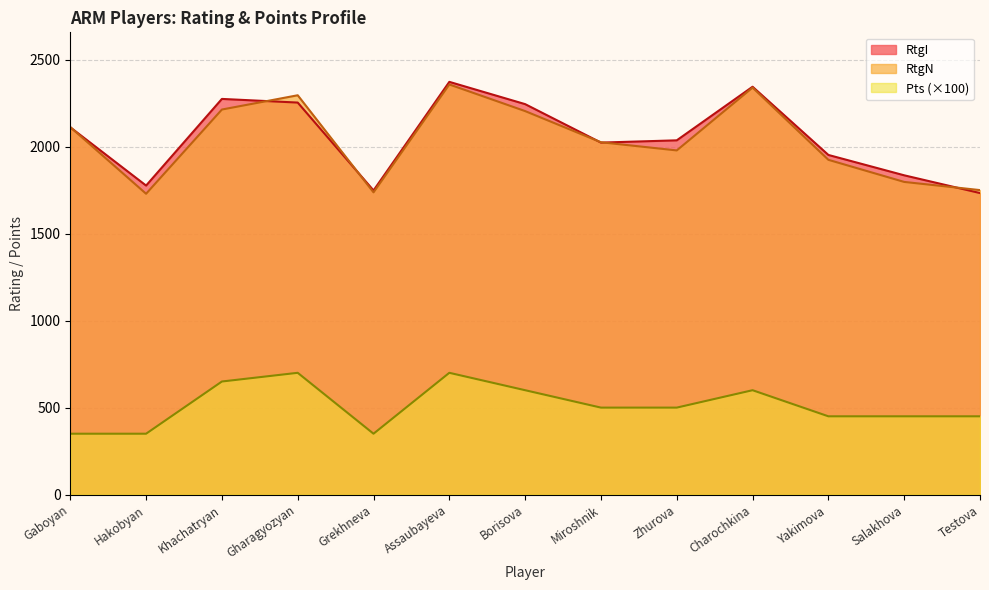

In RtgN, how many points are lower than both neighbors (excluding endpoints)?

3